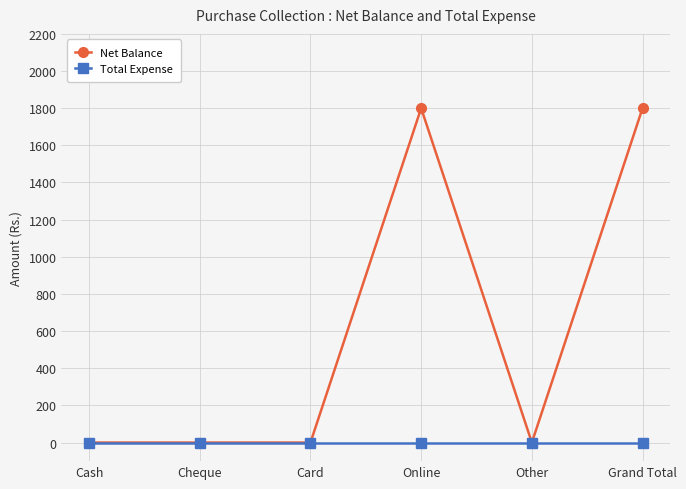

Does the chart have visible grid lines?

Yes